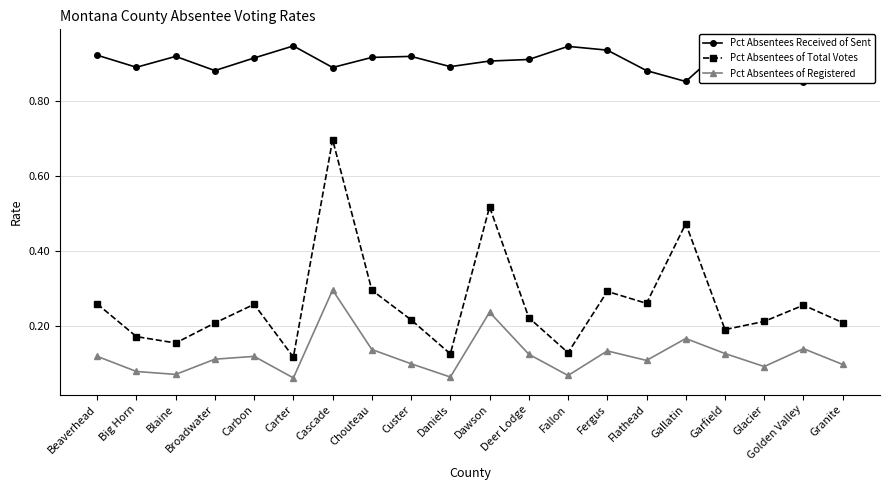

What is the total value across all series at Fergus?

1.4